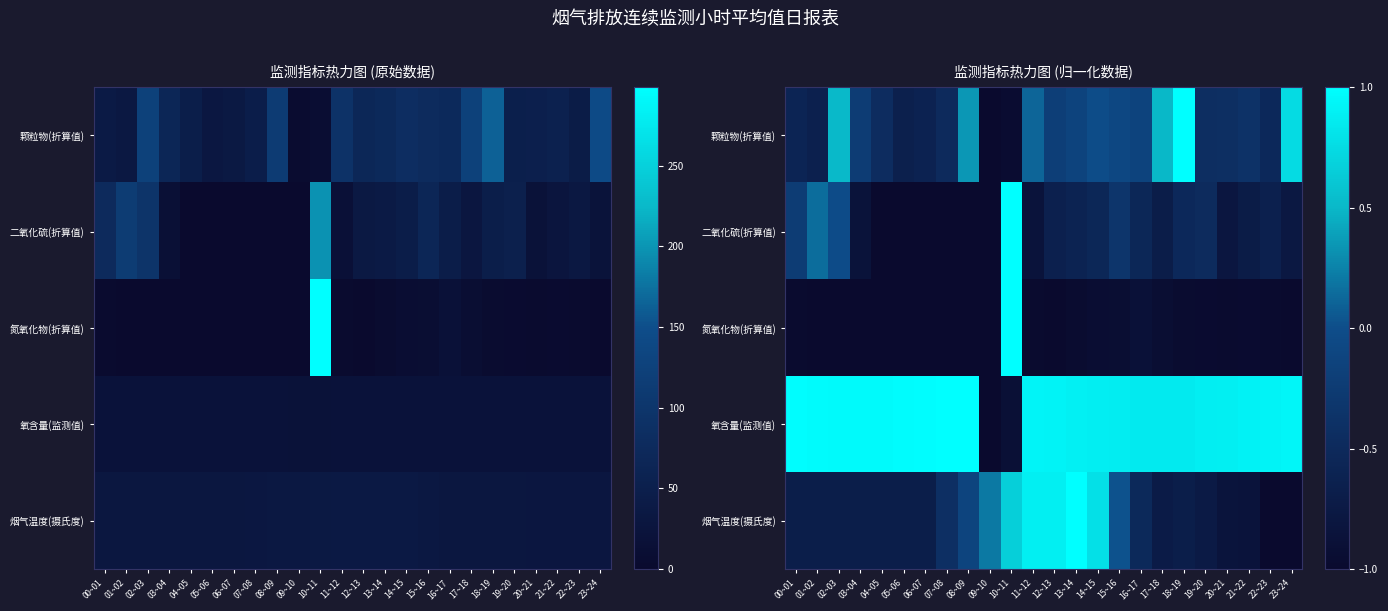

True or false: 氮氧化物(折算值) has a value of -1.0 at 18~19.

True